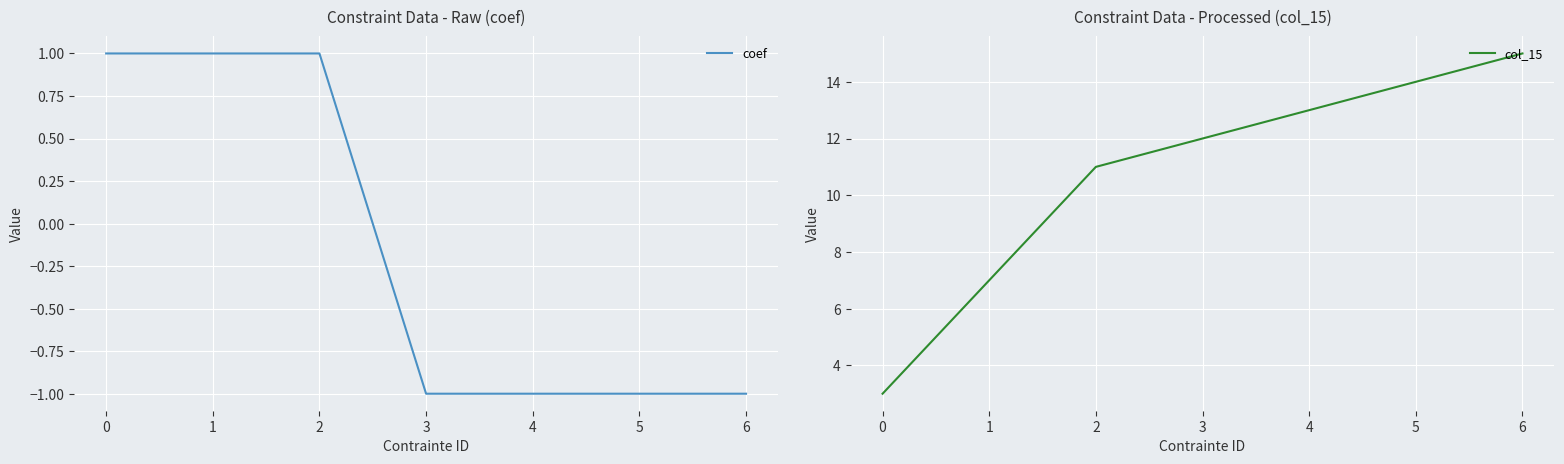

Reading left to right, transcribe all the data shown in this chart.

coef: 1	1	1	-1	-1	-1	-1
col_15: 3	7	11	12	13	14	15